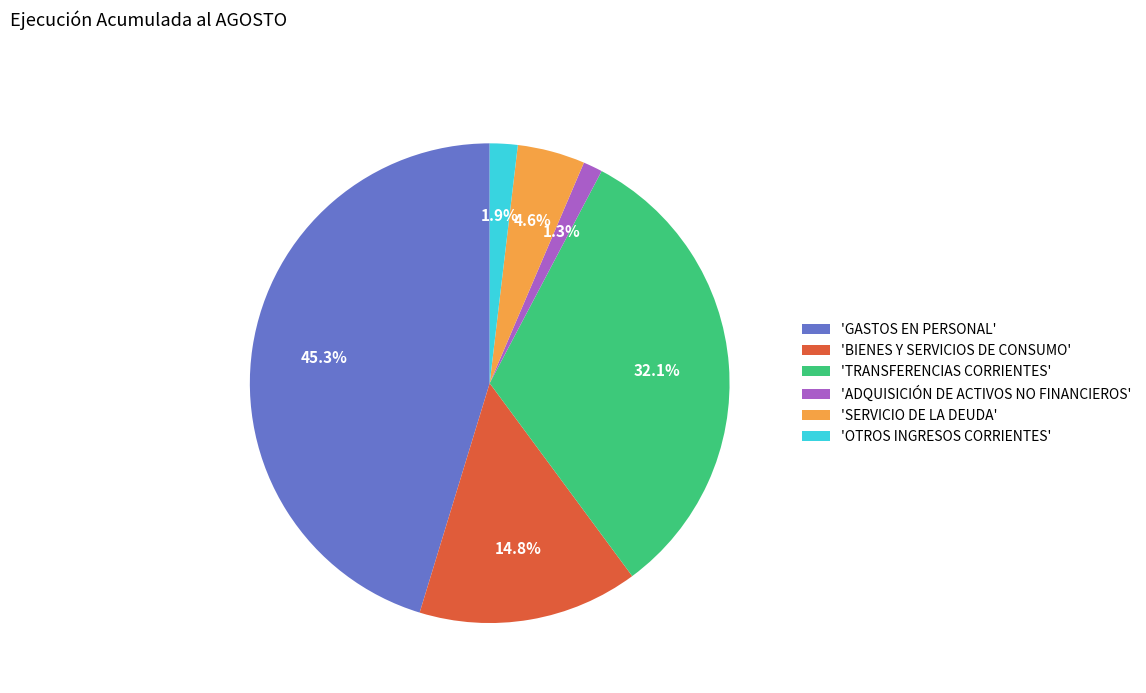

What portion of the pie excludes 'GASTOS EN PERSONAL'?

54.7%